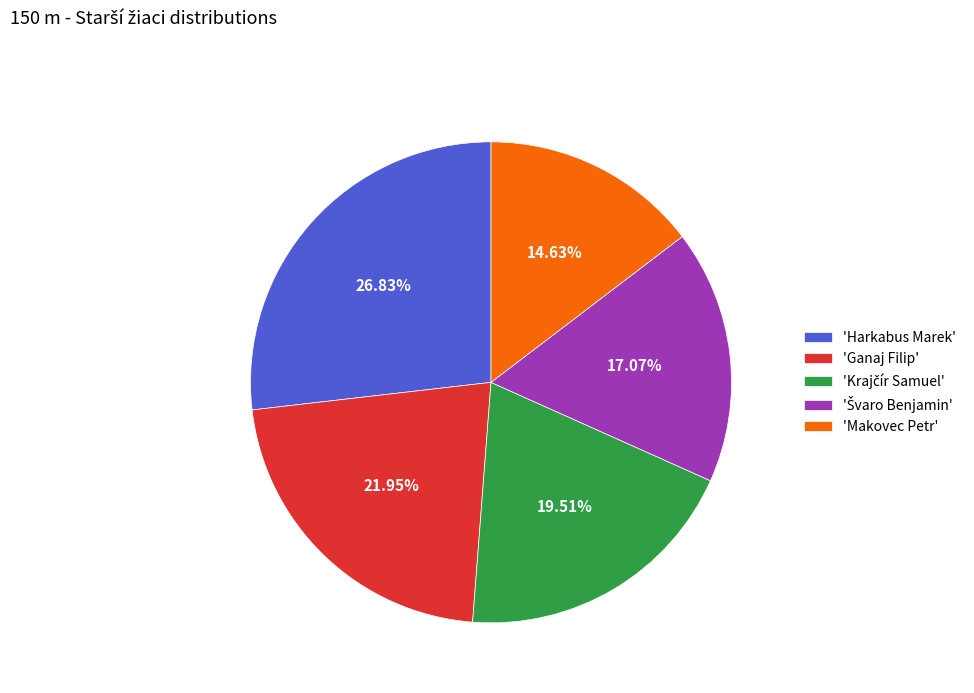

What is the smallest slice in the pie chart?

'Makovec Petr'